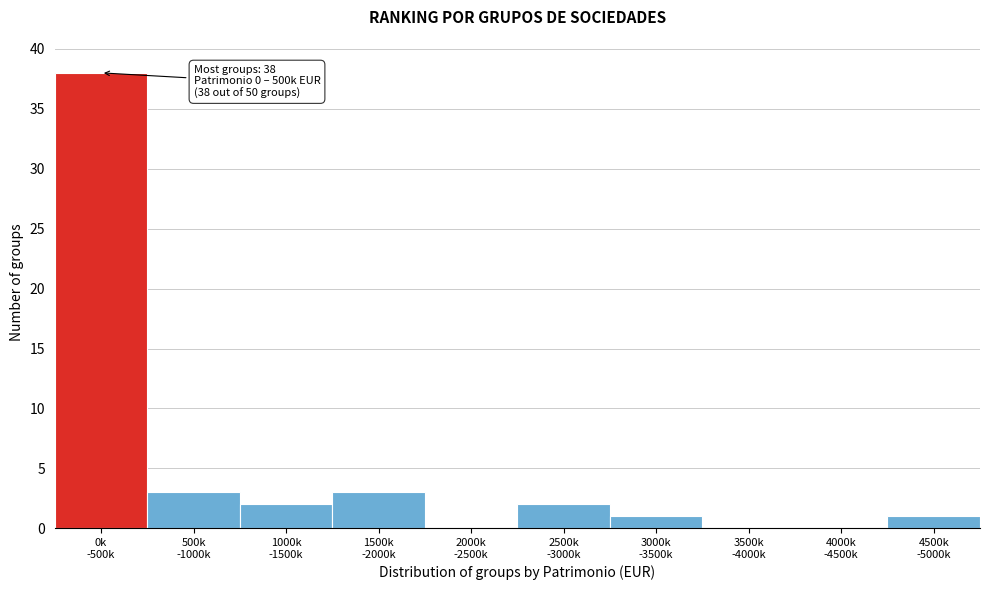

What is the sum of all values?

50